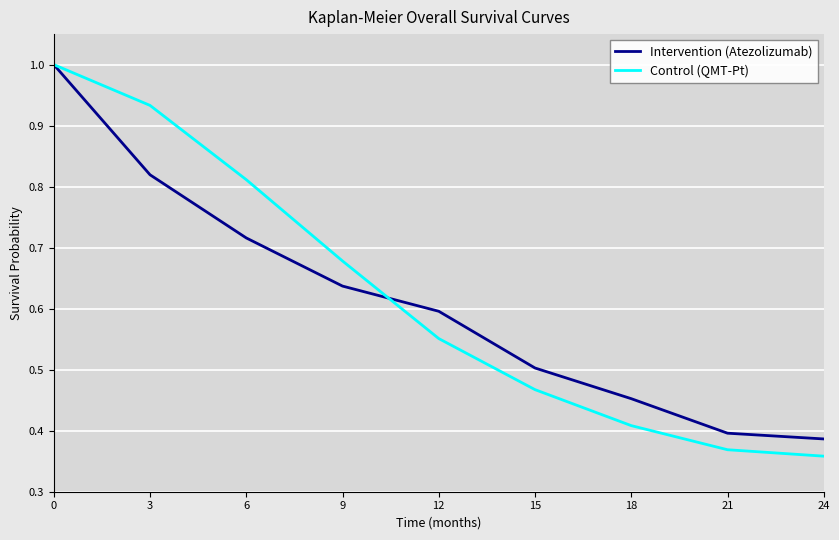

Is it true that Control (QMT-Pt) equals 0.7 at 18?

False